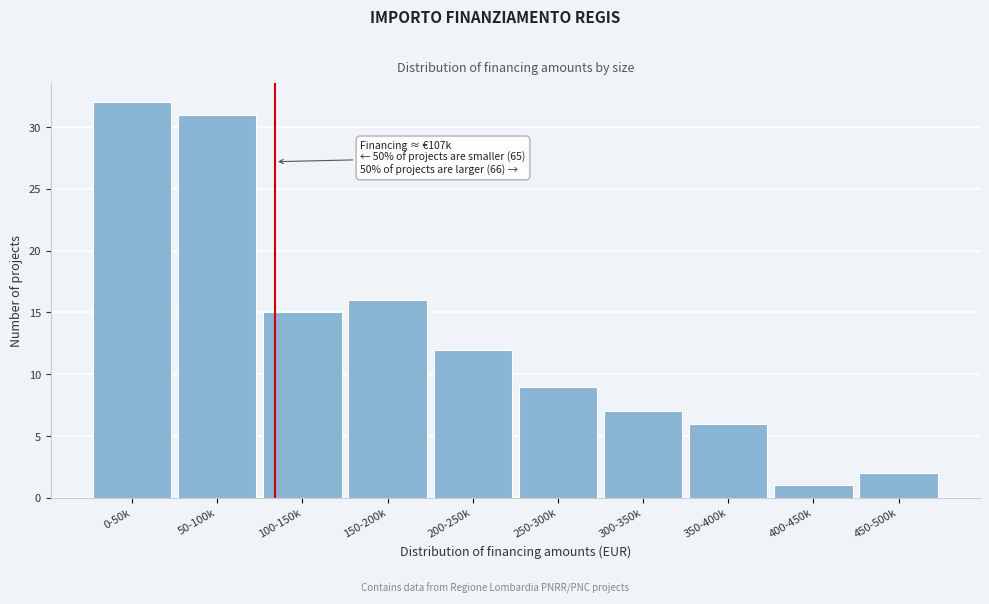

Reading left to right, what are all the values shown in this chart?

32	31	15	16	12	9	7	6	1	2